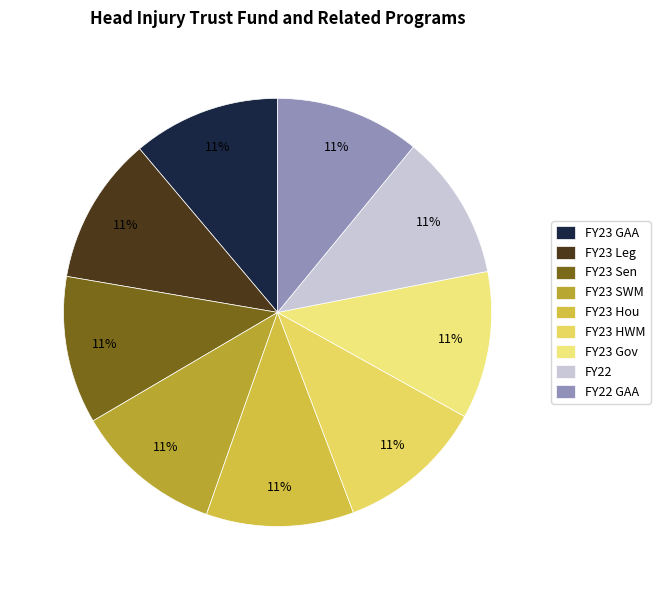

What percentage do FY23 Sen and FY23 Hou together represent?

22.3%